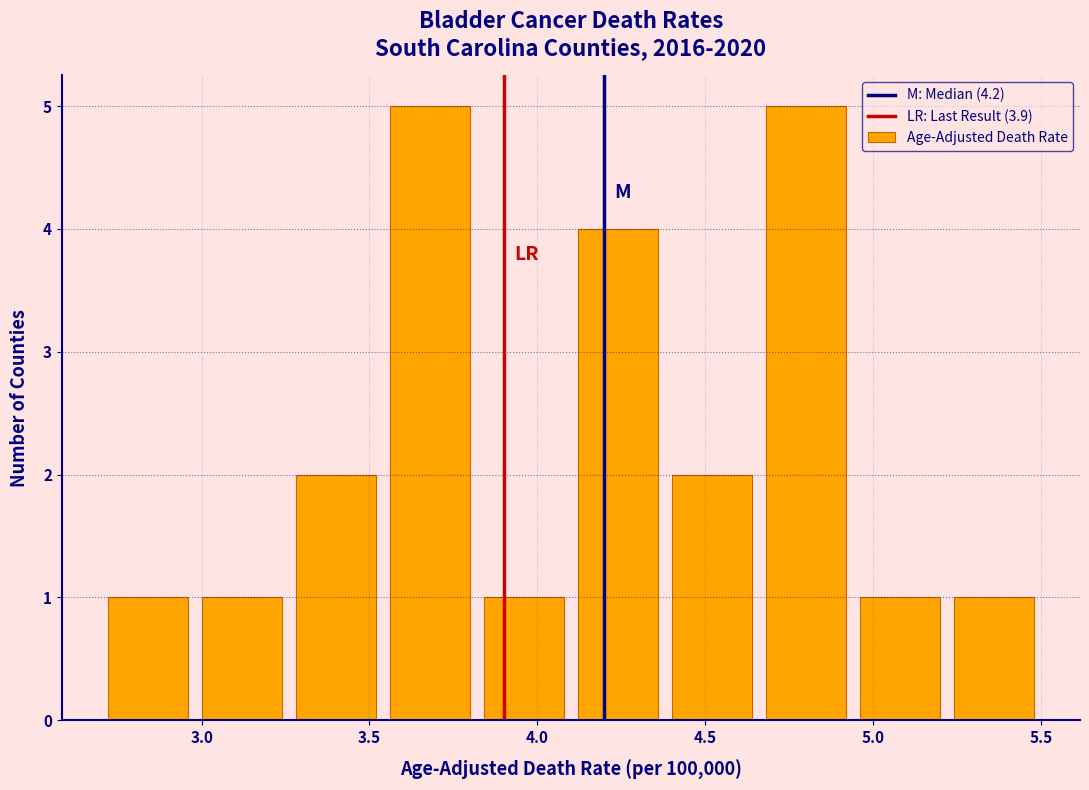

How tall is the bar that spans 4.66 to 4.94 on the x-axis? Neither the bar edges nor the heights are printed on the chart, so give them approximately, as read against the axes.

5